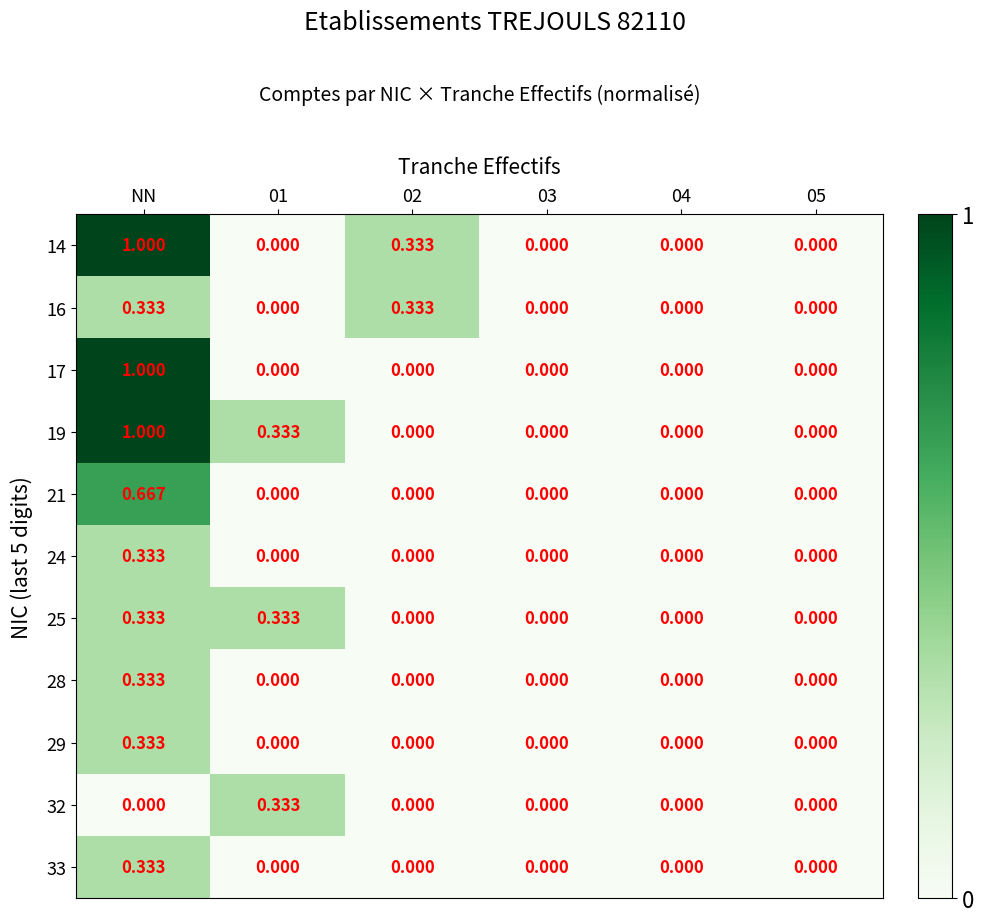

How many distinct data groups are displayed?

11